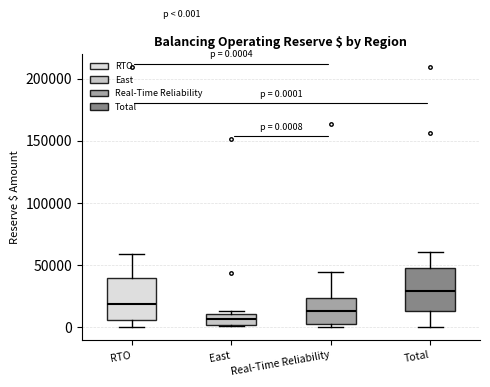

Which box's median line is the highest?

Total